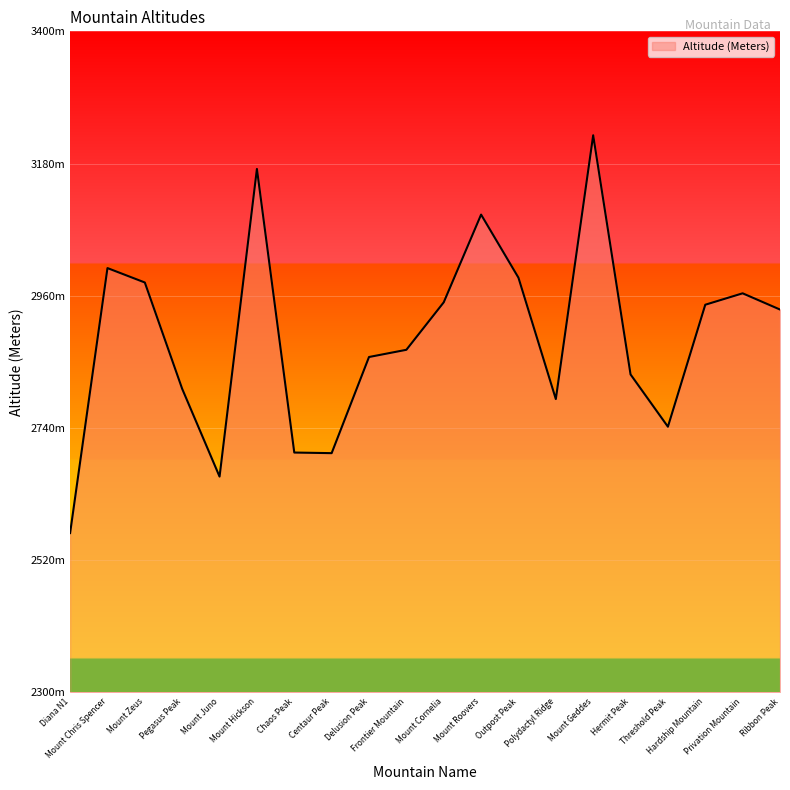

Does the chart have visible grid lines?

Yes